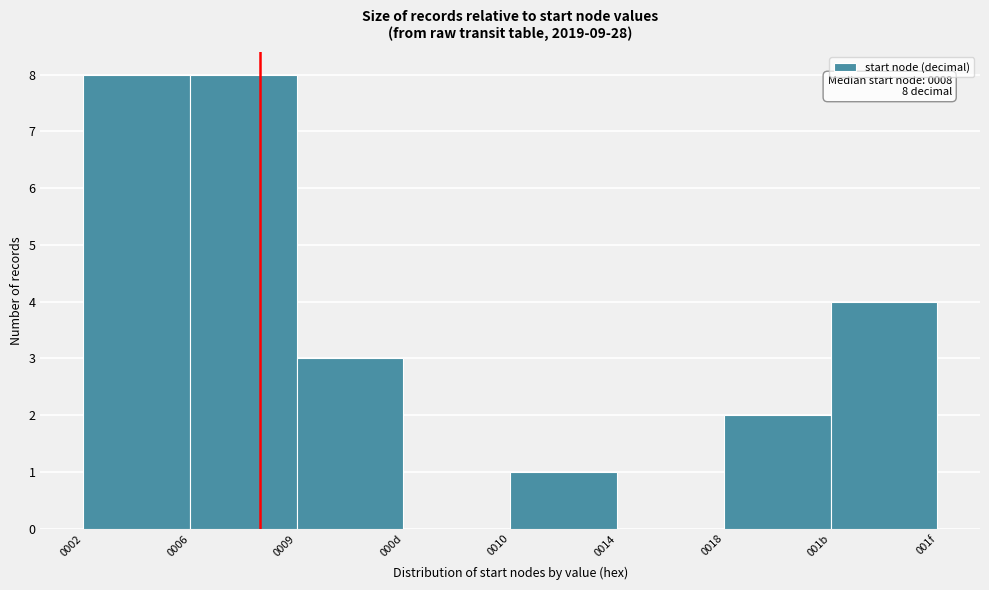

Reading right to left, transcribe all the data shown in this chart.

001b=4	0018=2	0014=0	0010=1	000d=0	0009=3	0006=8	0002=8